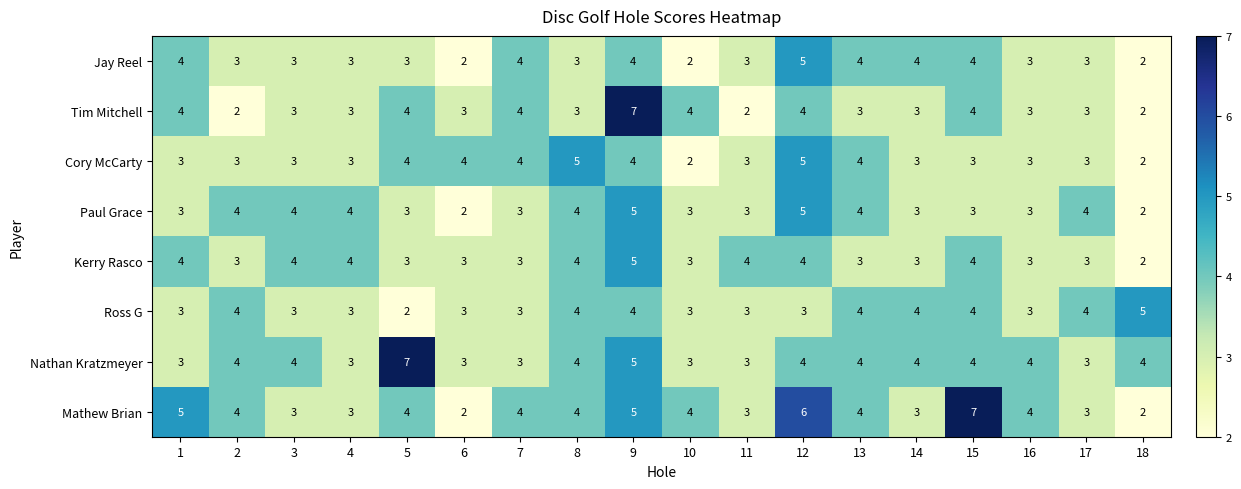

What is the difference between the maximum and minimum values in the Paul Grace series?

3